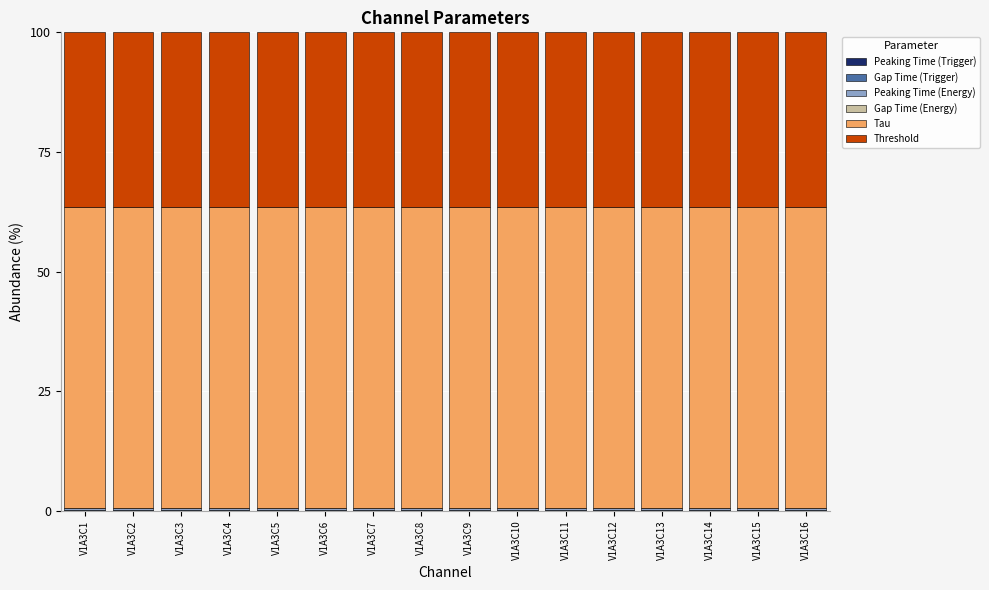

At which label is Tau closest to 62?

V1A3C1